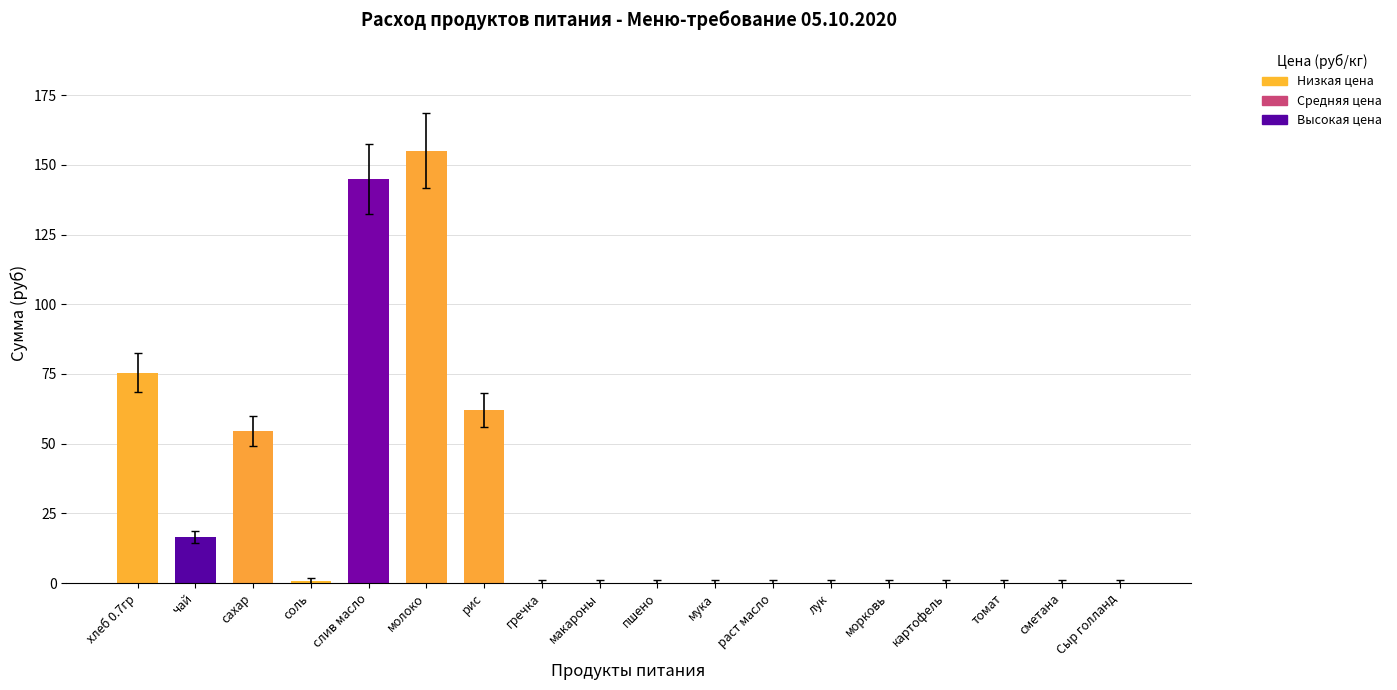

What is the greatest value displayed?

155.1